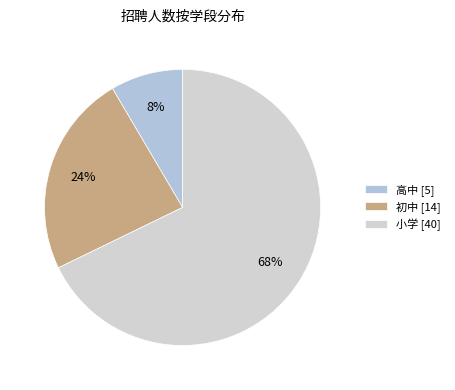

Count the number of slices in the pie.

3